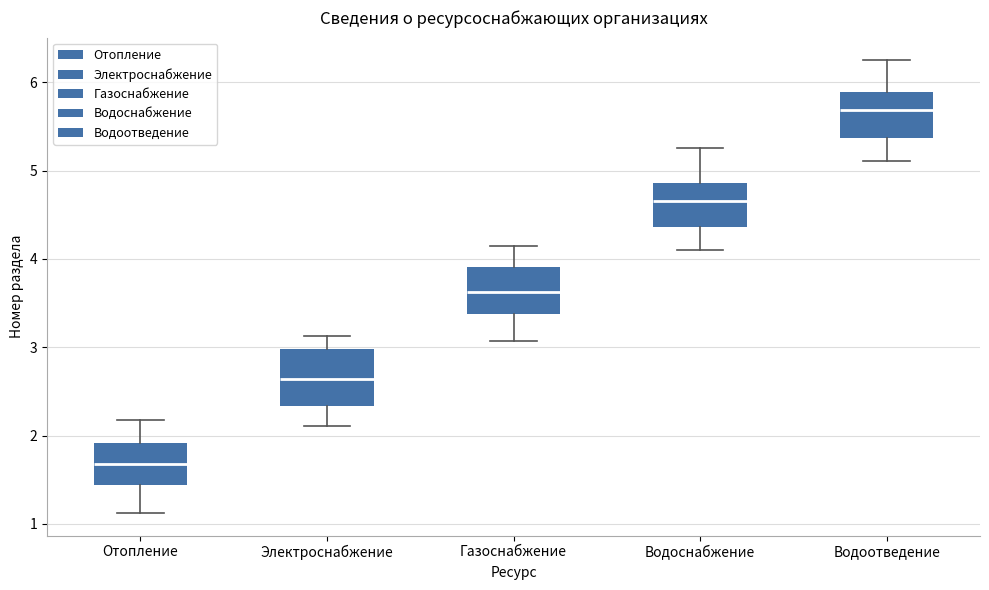

Which box's median line is the highest?

Водоотведение